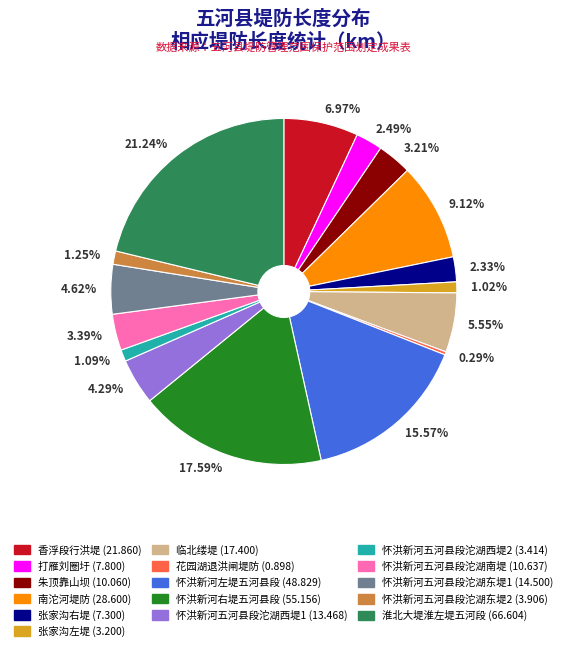

Which category has the biggest portion of the pie?

淮北大堤淮左堤五河段